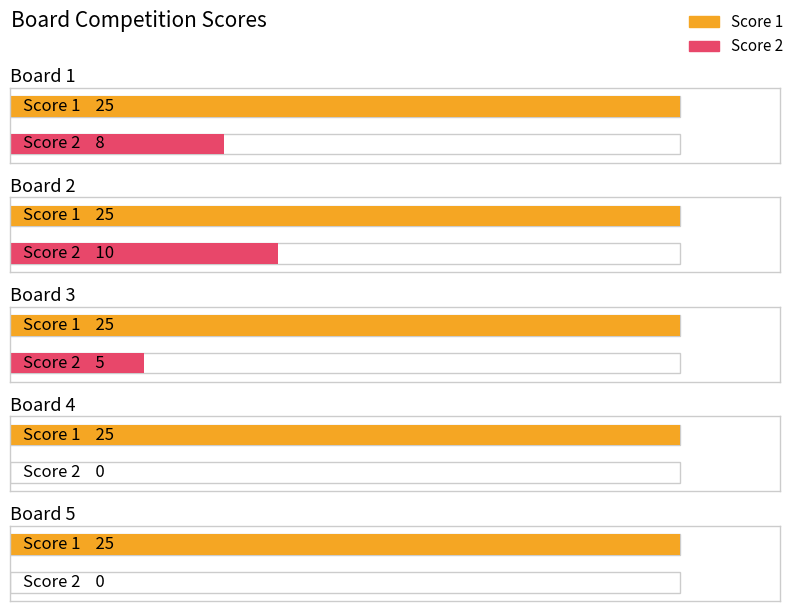

Between Board 1 and Board 5, which series saw the biggest shift?

Score 2